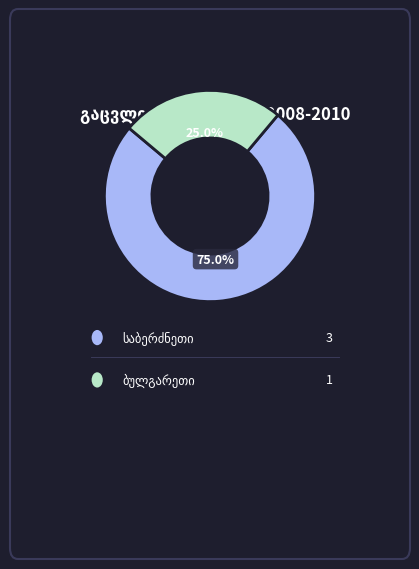

Does any single category account for the majority?

Yes